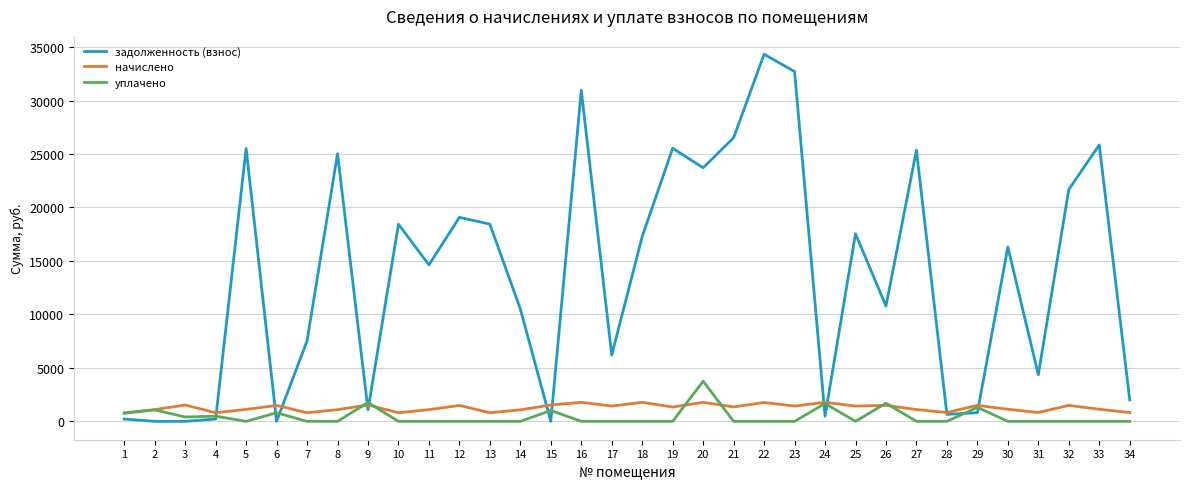

The value of уплачено at 34 is -2469.0. True or false?

False